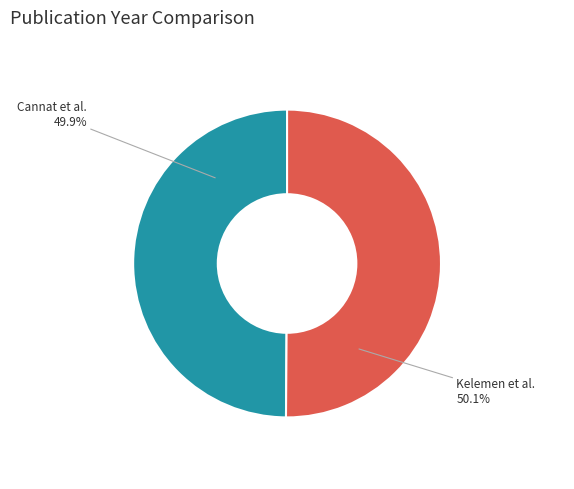

Is there any slice that represents more than half of the pie?

Yes